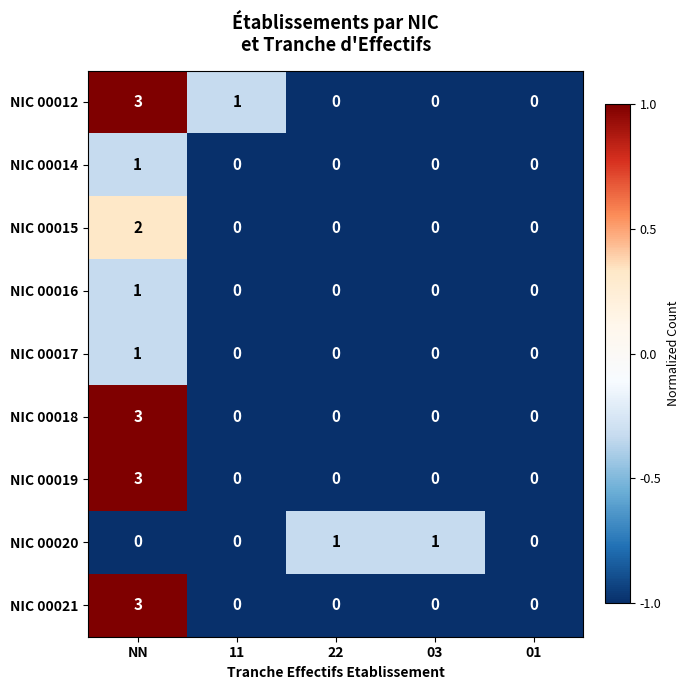

True or false: NIC 00015 has a value of 0 at 01.

True